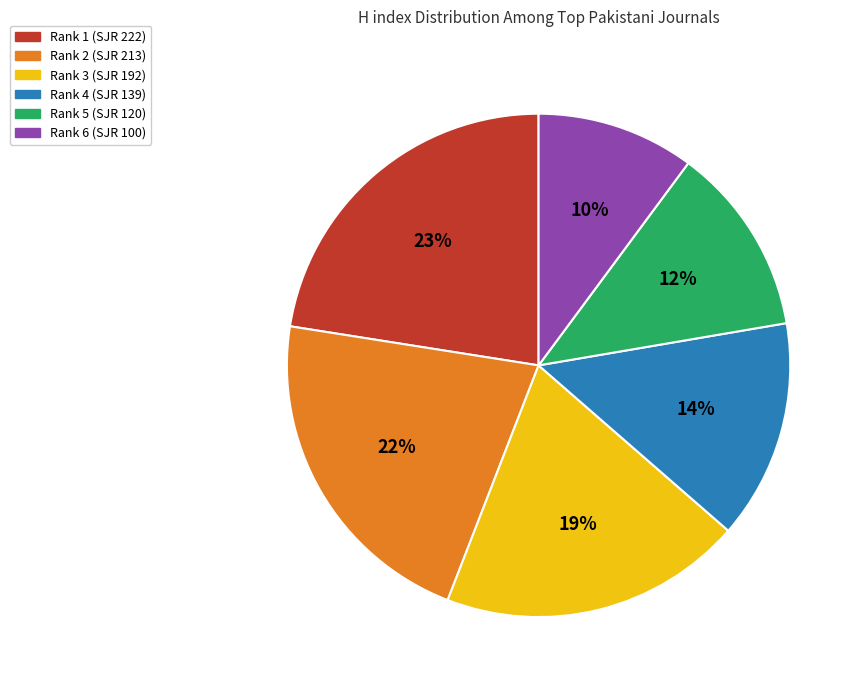

What is the smallest slice in the pie chart?

Rank 6 (SJR 100)